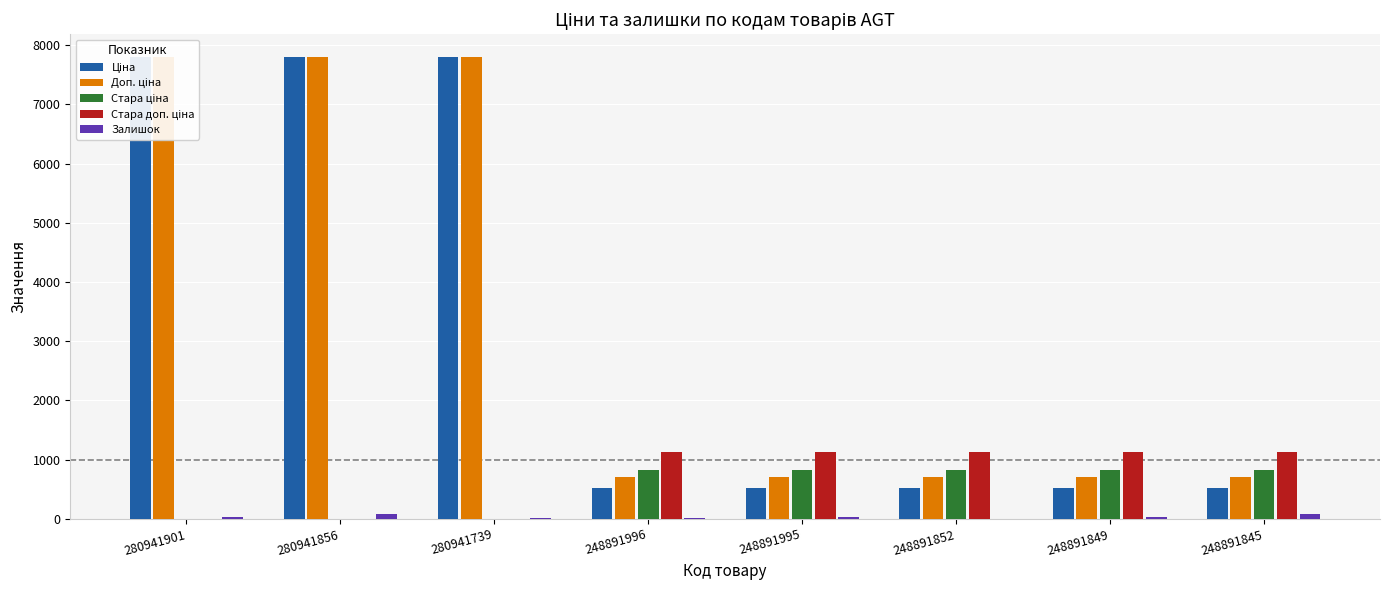

Is it true that Ціна equals 724.7 at 248891996?

False